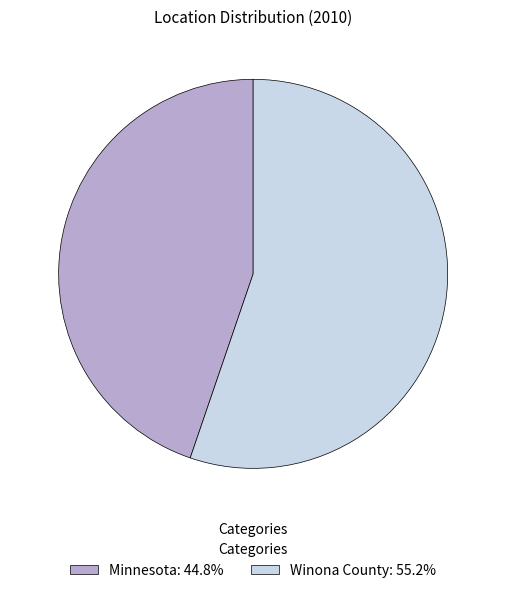

Rank the categories by value from highest to lowest.

Winona County, Minnesota